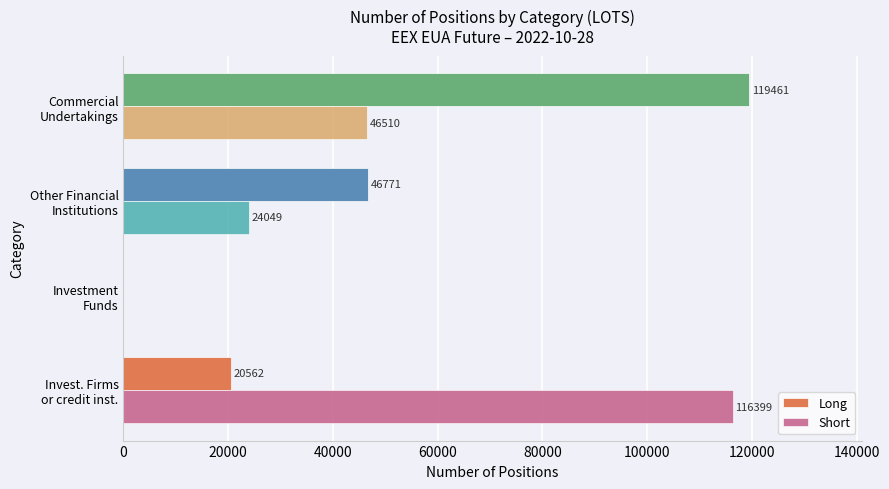

What is the sum of all Short values?

186958